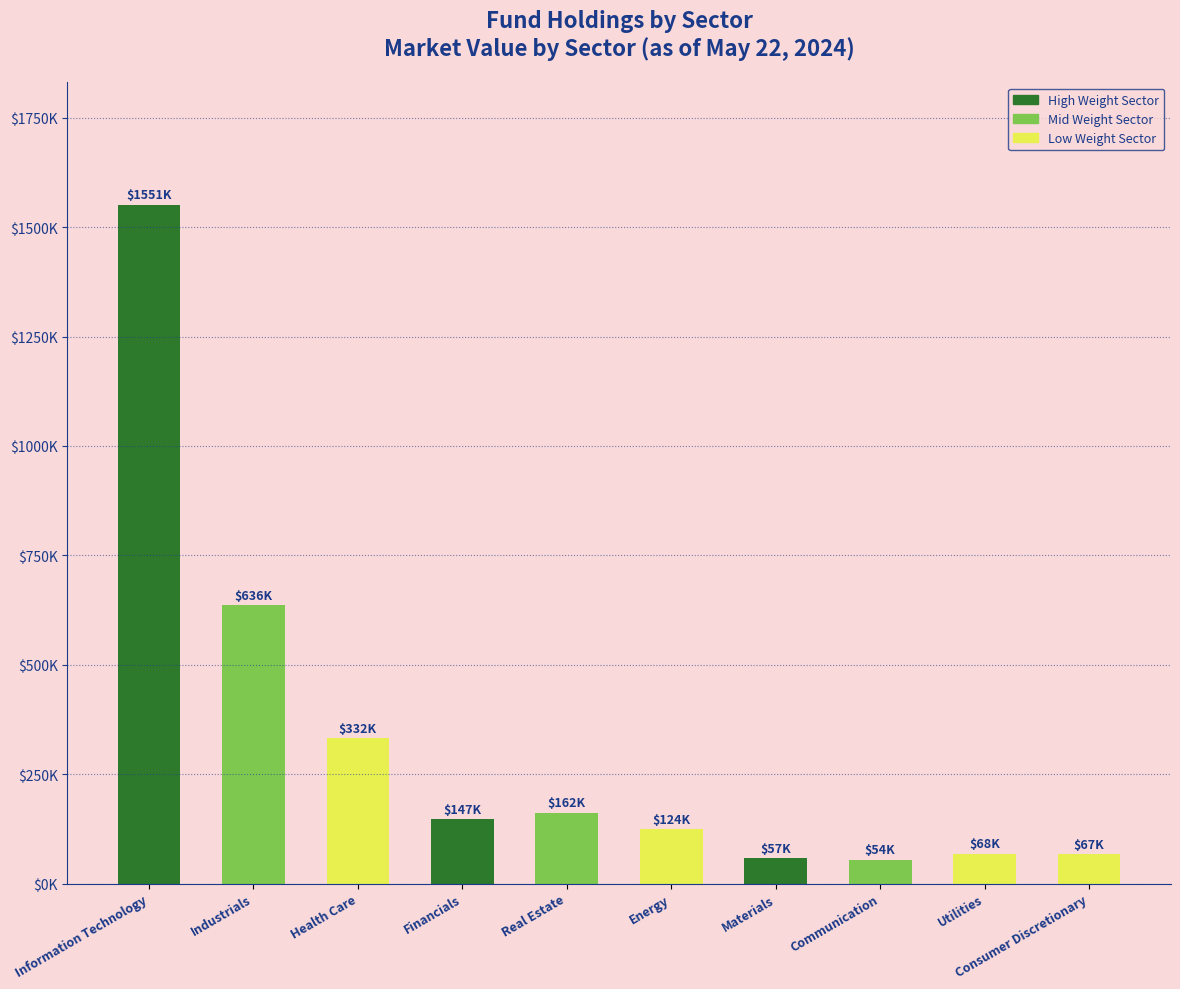

Rank the categories by value from highest to lowest.

Information Technology, Industrials, Health Care, Real Estate, Financials, Energy, Utilities, Consumer Discretionary, Materials, Communication